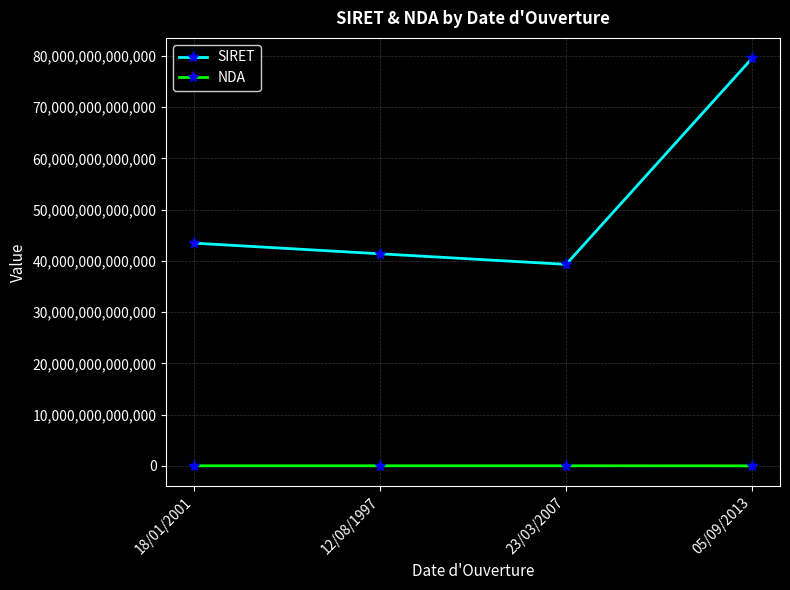

How many interior local peaks does the NDA series have?

1